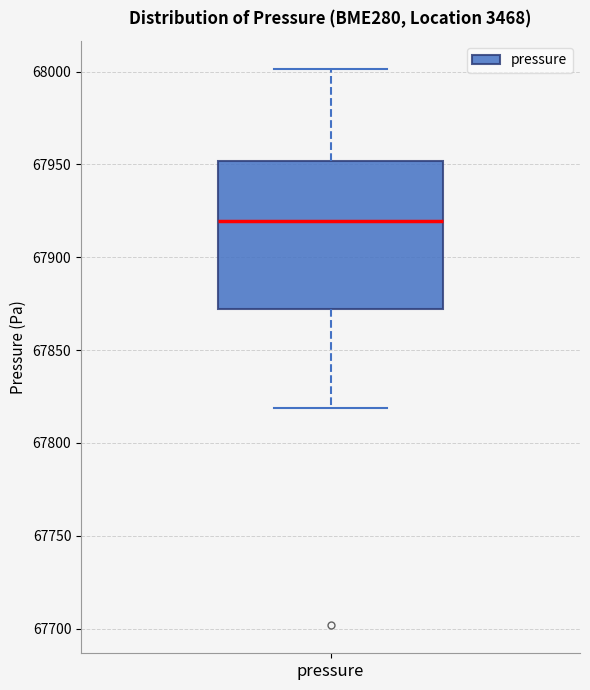

Where does the lower whisker of the box for pressure end on the y-axis? The values are not printed on the chart, so give them approximately, as read against the axis.

67820